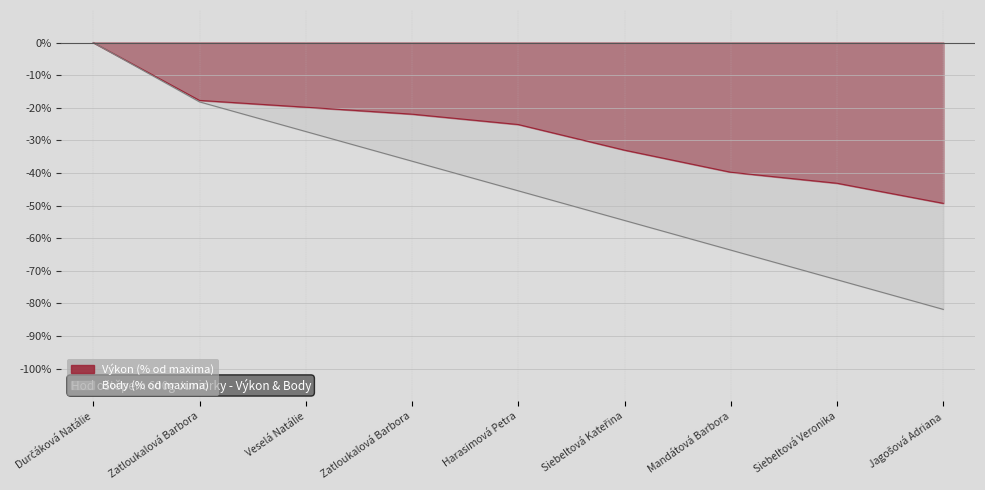

What is the average value of the Výkon series?

-27.8